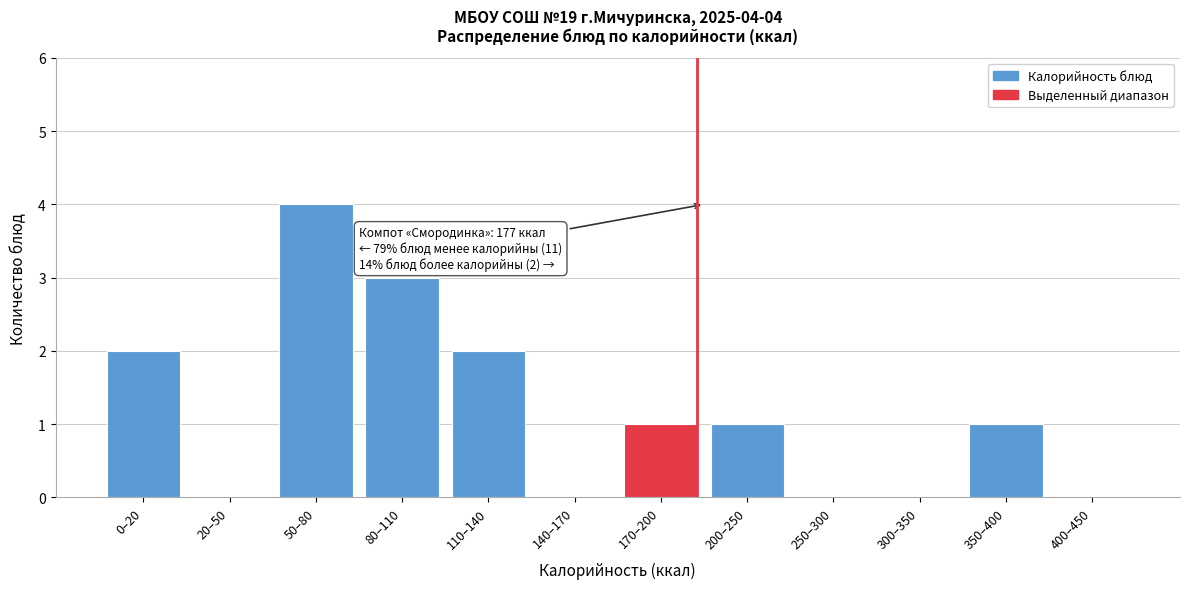

Reading left to right, what are all the values shown in this chart?

0–20=2	20–50=0	50–80=4	80–110=3	110–140=2	140–170=0	170–200=1	200–250=1	250–300=0	300–350=0	350–400=1	400–450=0